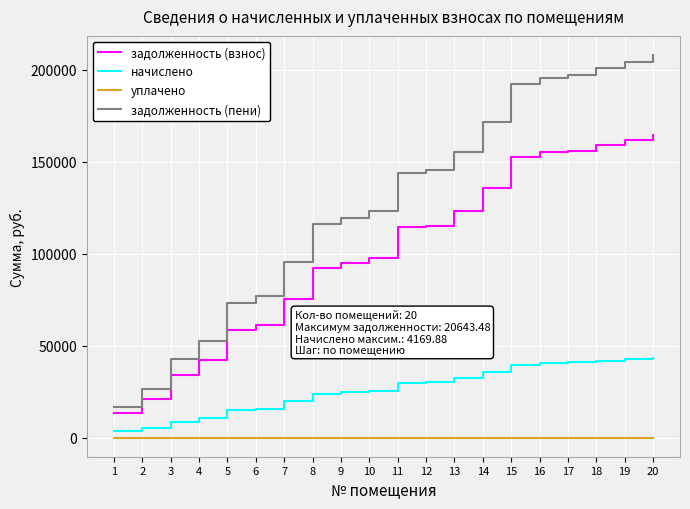

True or false: начислено and задолженность (пени) intersect in this chart.

False